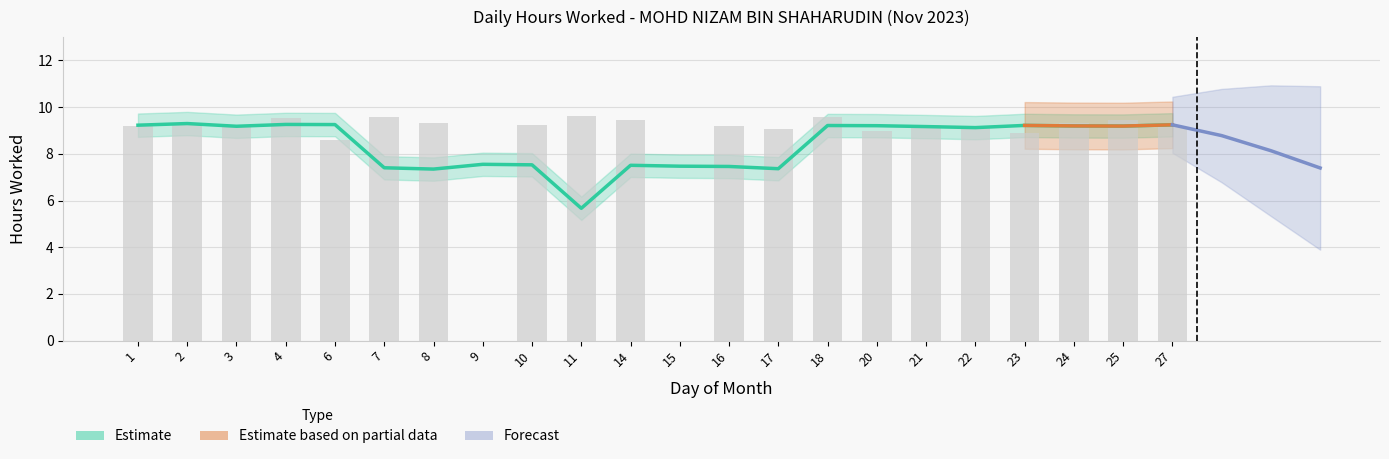

What is the change in value from 18 to 25?

-0.1